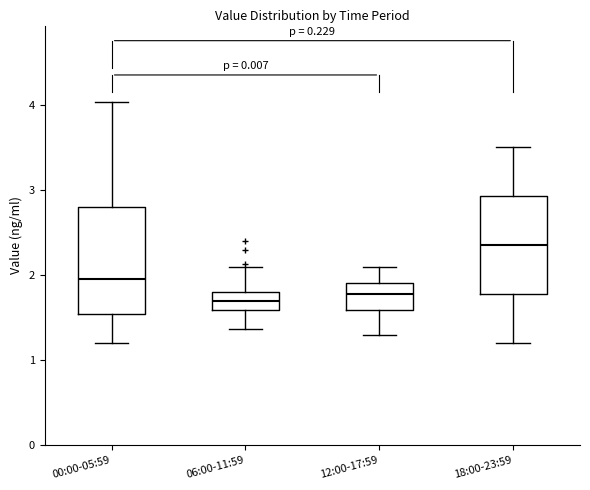

Where is the lower edge of the box for 06:00-11:59 on the y-axis? The values are not printed on the chart, so give them approximately, as read against the axis.

1.6